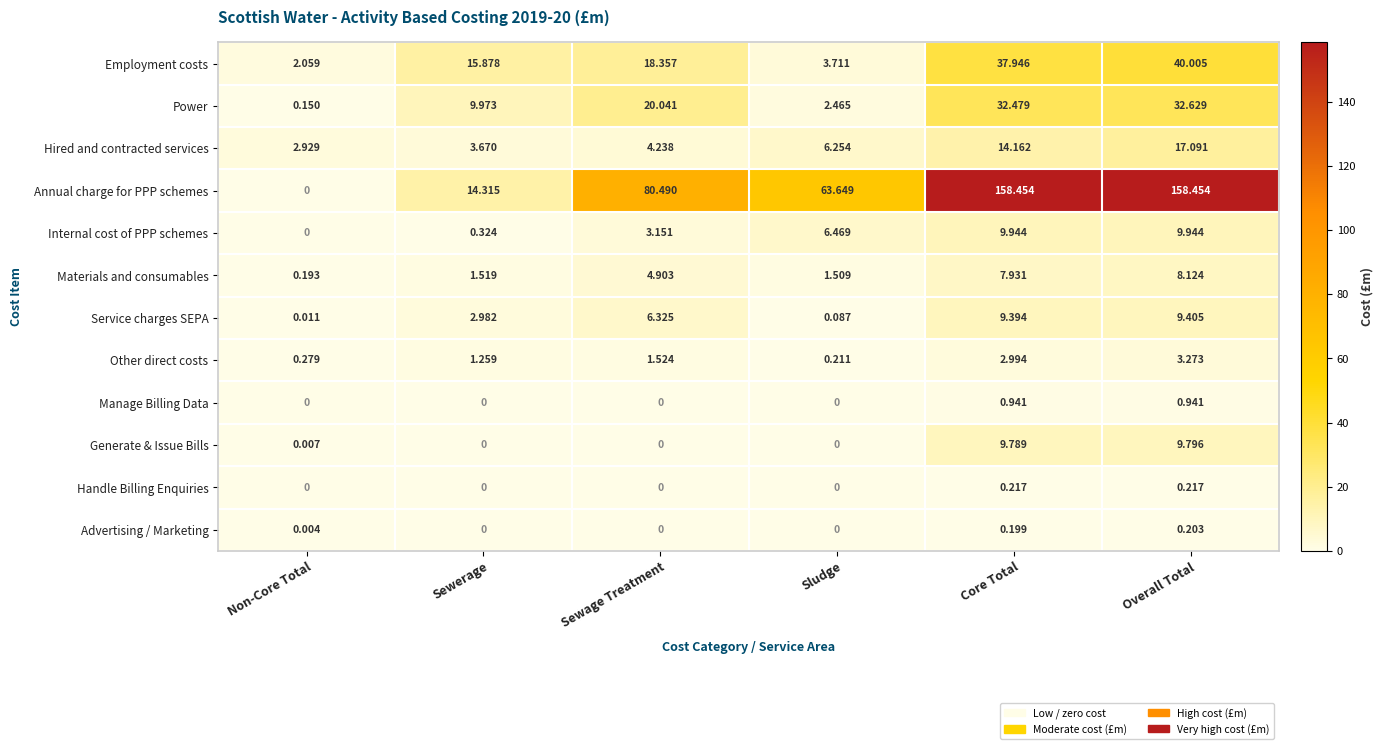

At how many categories does at least one series exceed 120?

2